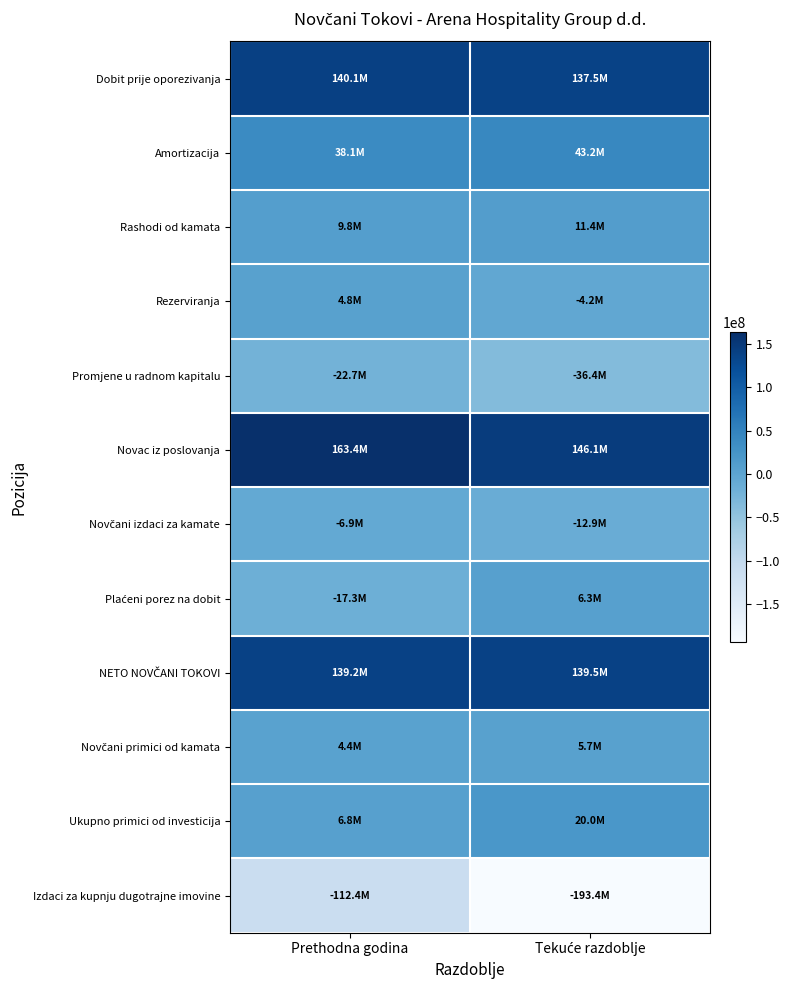

Rank the series at Tekuće razdoblje from highest to lowest value.

Novac iz poslovanja, NETO NOVČANI TOKOVI, Dobit prije oporezivanja, Amortizacija, Ukupno primici od investicija, Rashodi od kamata, Plaćeni porez na dobit, Novčani primici od kamata, Rezerviranja, Novčani izdaci za kamate, Promjene u radnom kapitalu, Izdaci za kupnju dugotrajne imovine